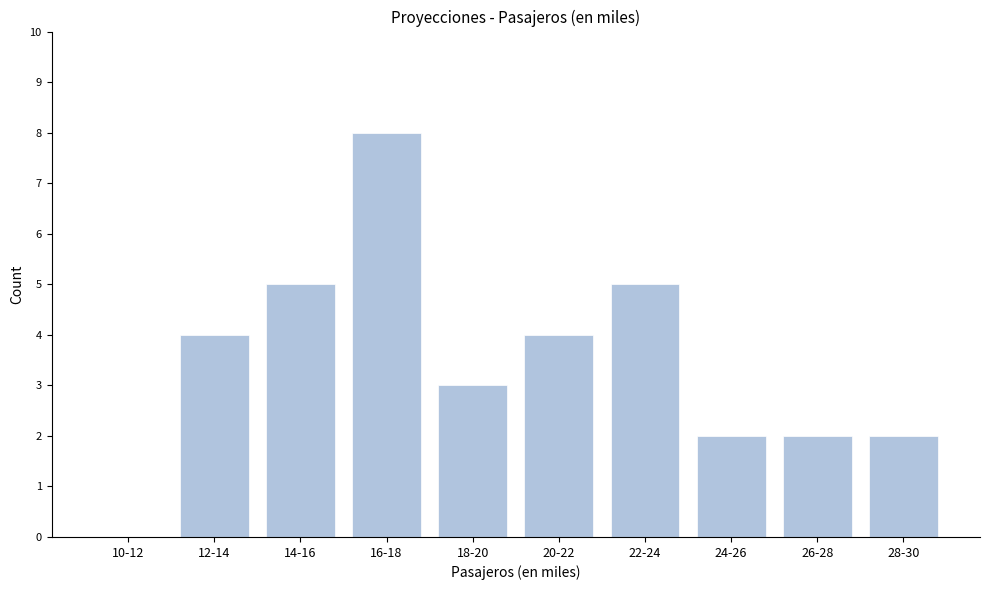

Reading left to right, what are all the values shown in this chart?

10-12=0	12-14=4	14-16=5	16-18=8	18-20=3	20-22=4	22-24=5	24-26=2	26-28=2	28-30=2